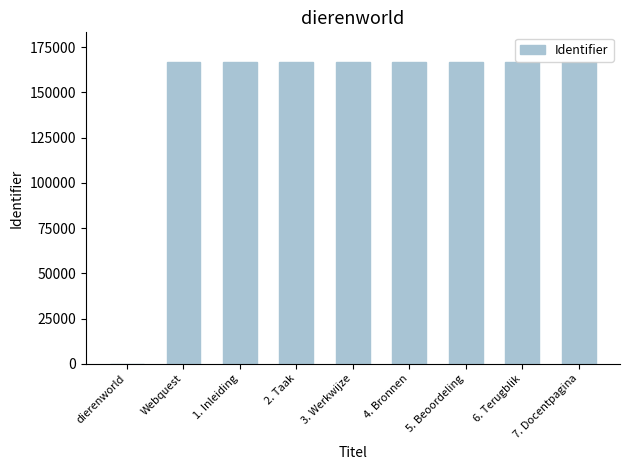

True or false: the data shows 0 at dierenworld.

True